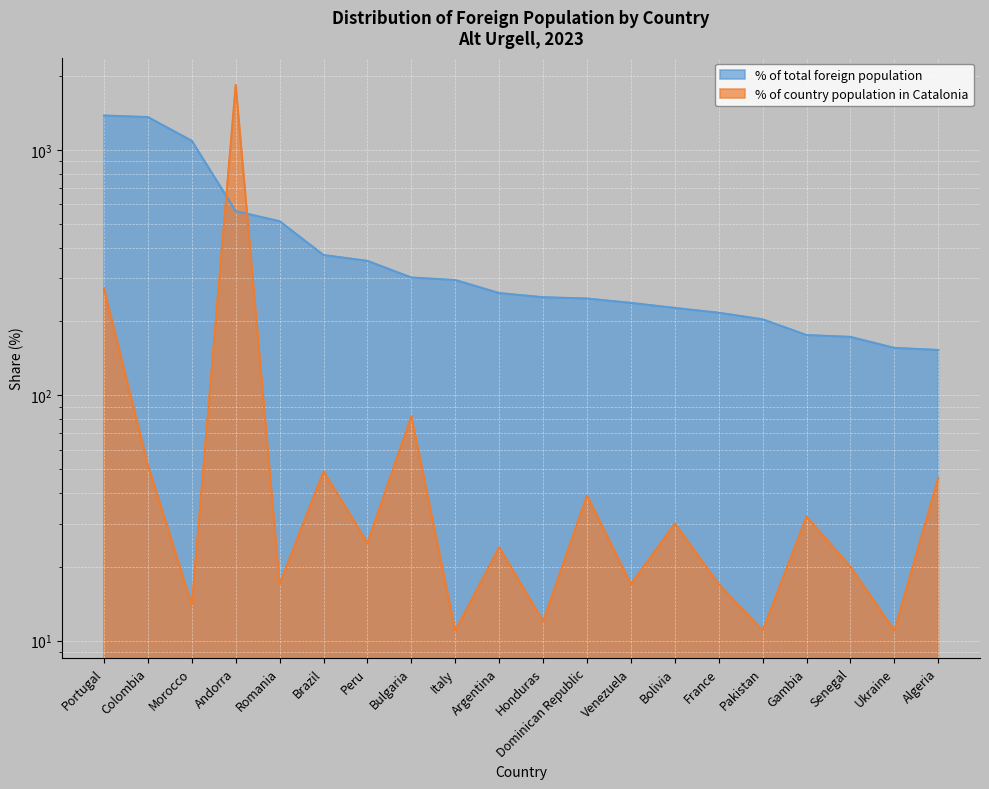

List the series in order of their peak value, lowest first.

% of total foreign population, % of country population in Catalonia